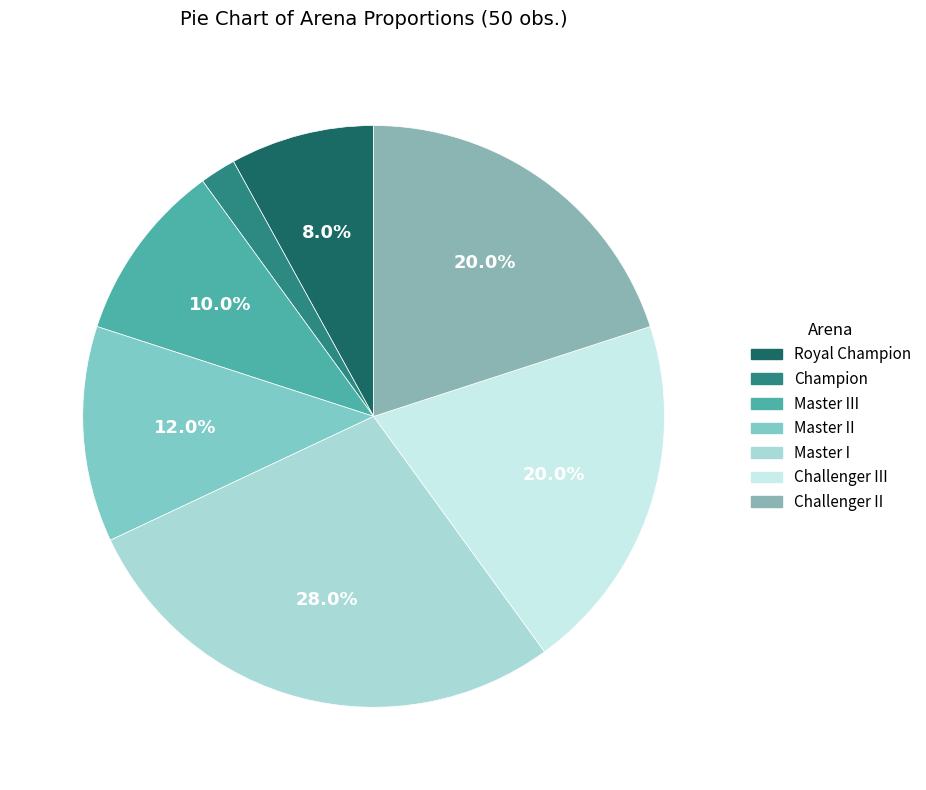

How many segments does this pie chart have?

7